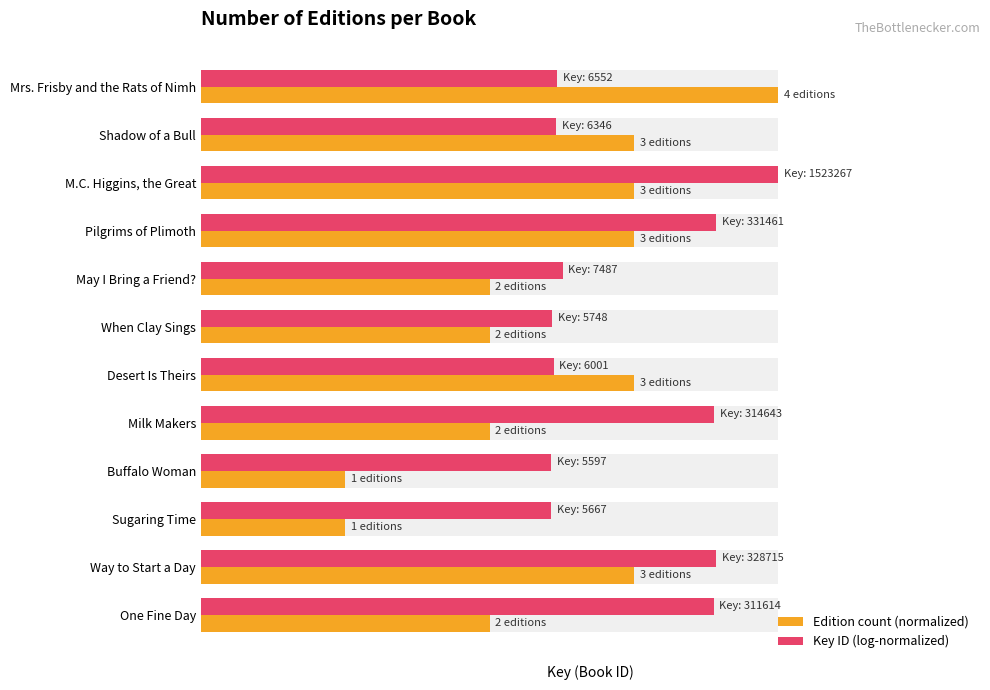

What is the maximum value shown in the chart?

1.0